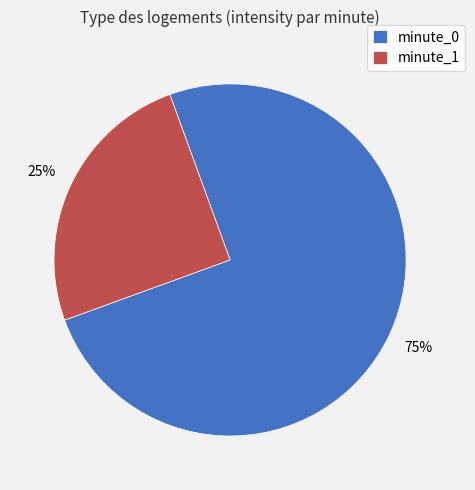

Do minute_0 and minute_1 together represent more than half of the pie?

Yes